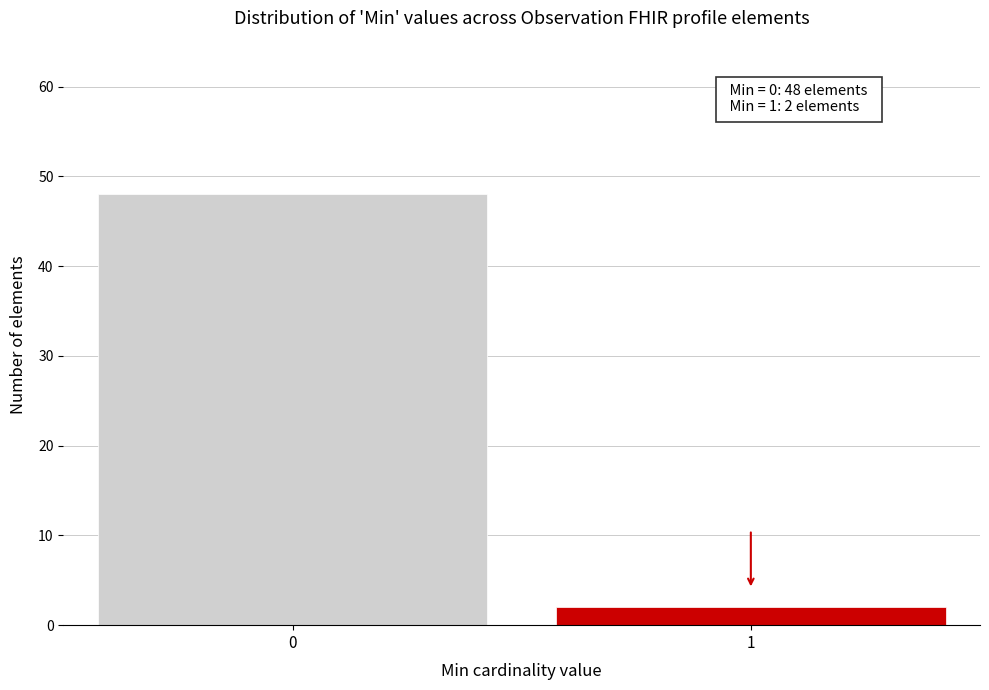

Reading left to right, transcribe all the data shown in this chart.

48	2